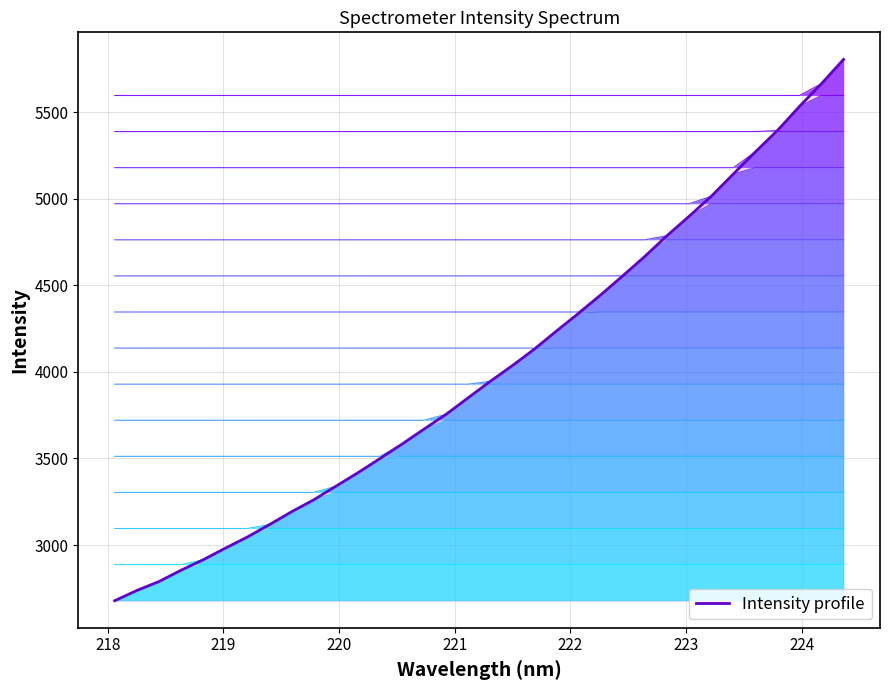

At which label does the data first exceed 3946?

221.3083